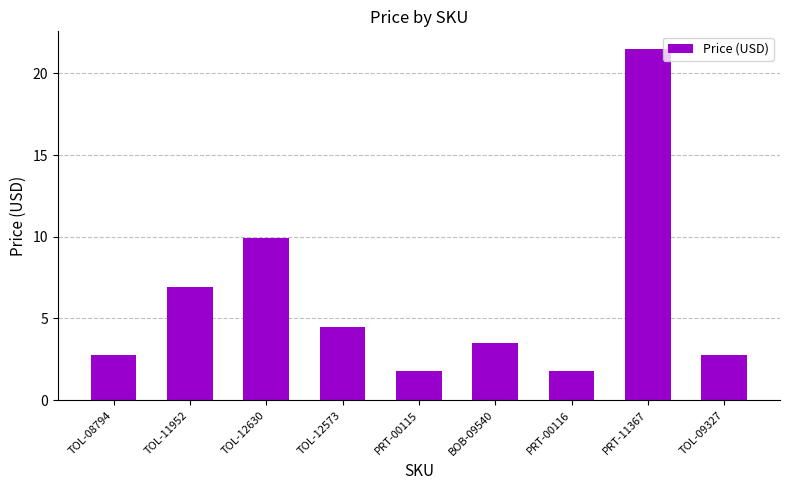

What is the difference between the second highest and minimum values?

8.2